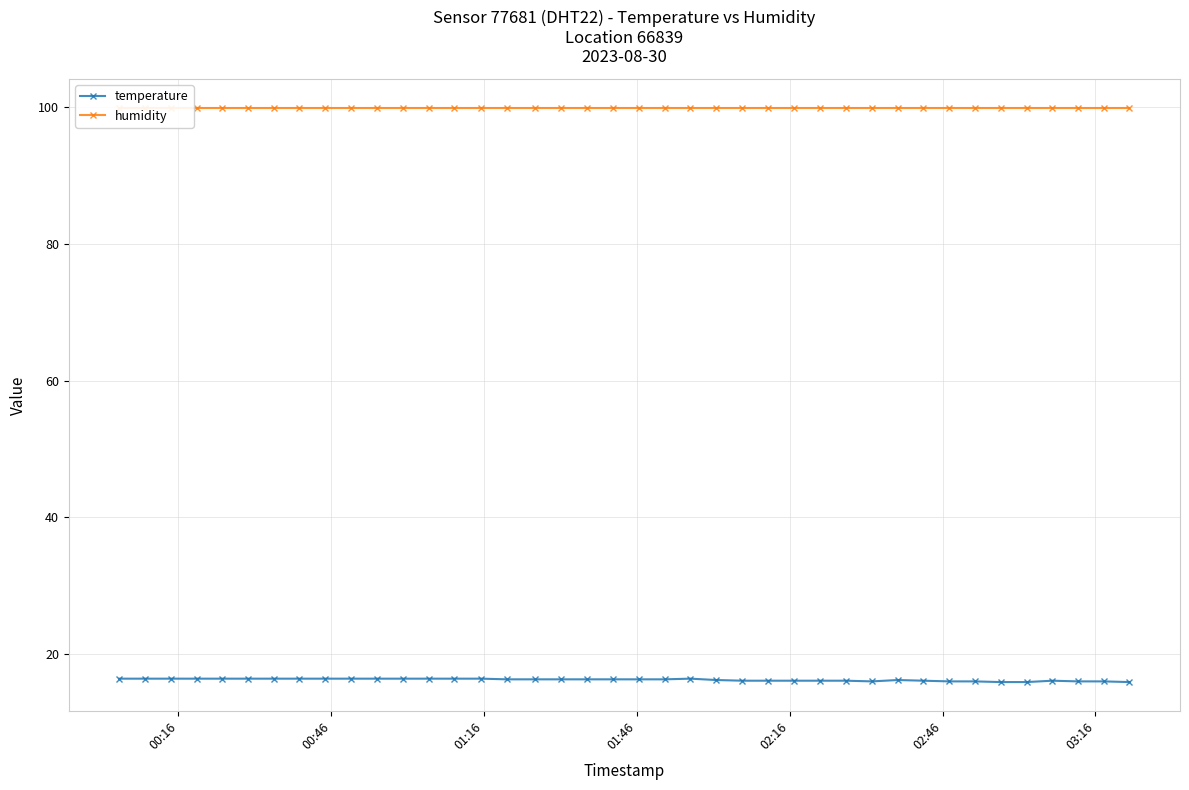

What is the value of the humidity point at the 16th from the left?

99.9